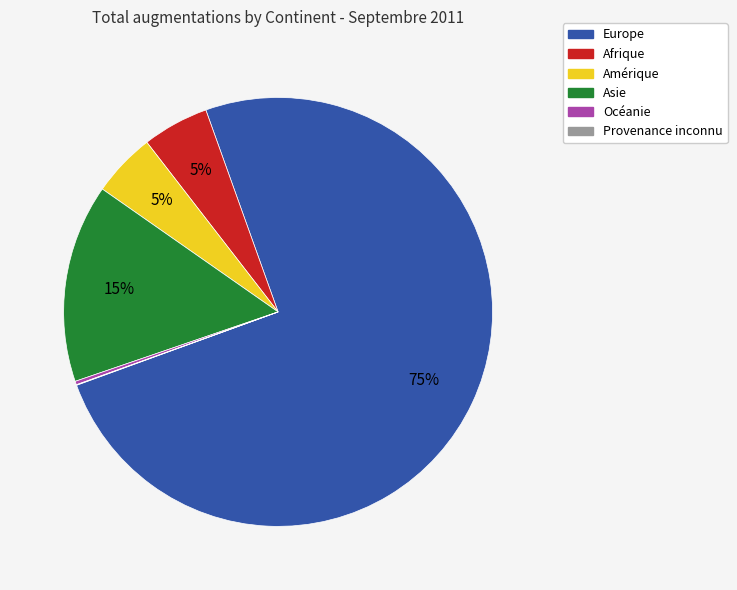

To the nearest percent, what portion does Amérique represent?

5%